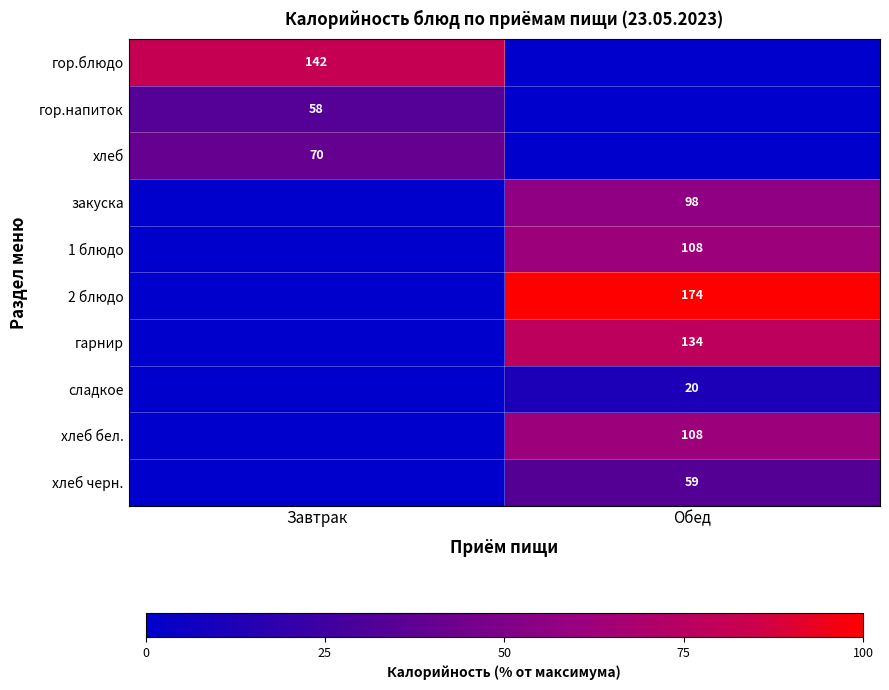

Is the value of 1 блюдо at Обед greater than the value of гор.блюдо at Завтрак?

No